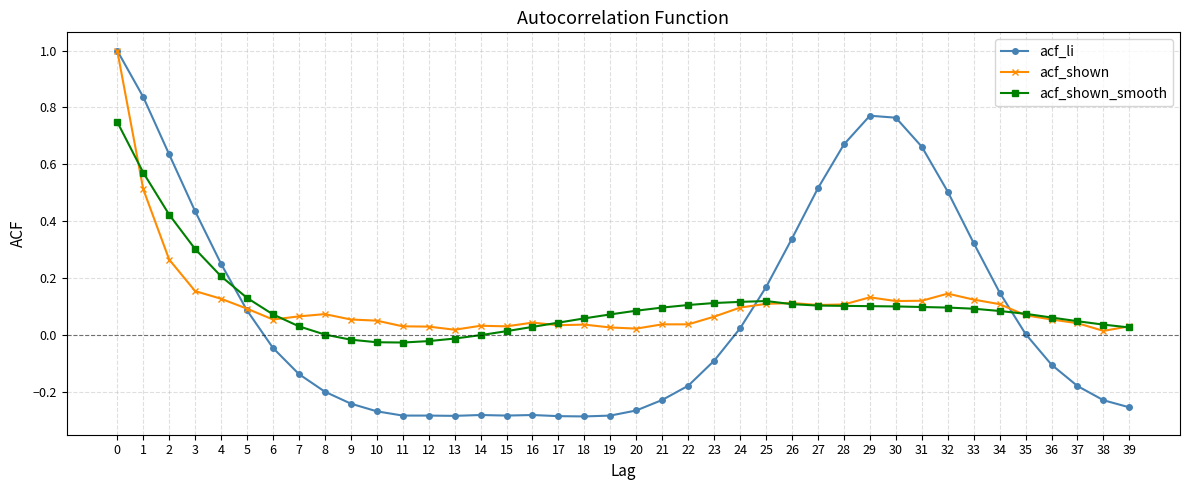

The value of acf_li at 8 is -0.0. True or false?

False